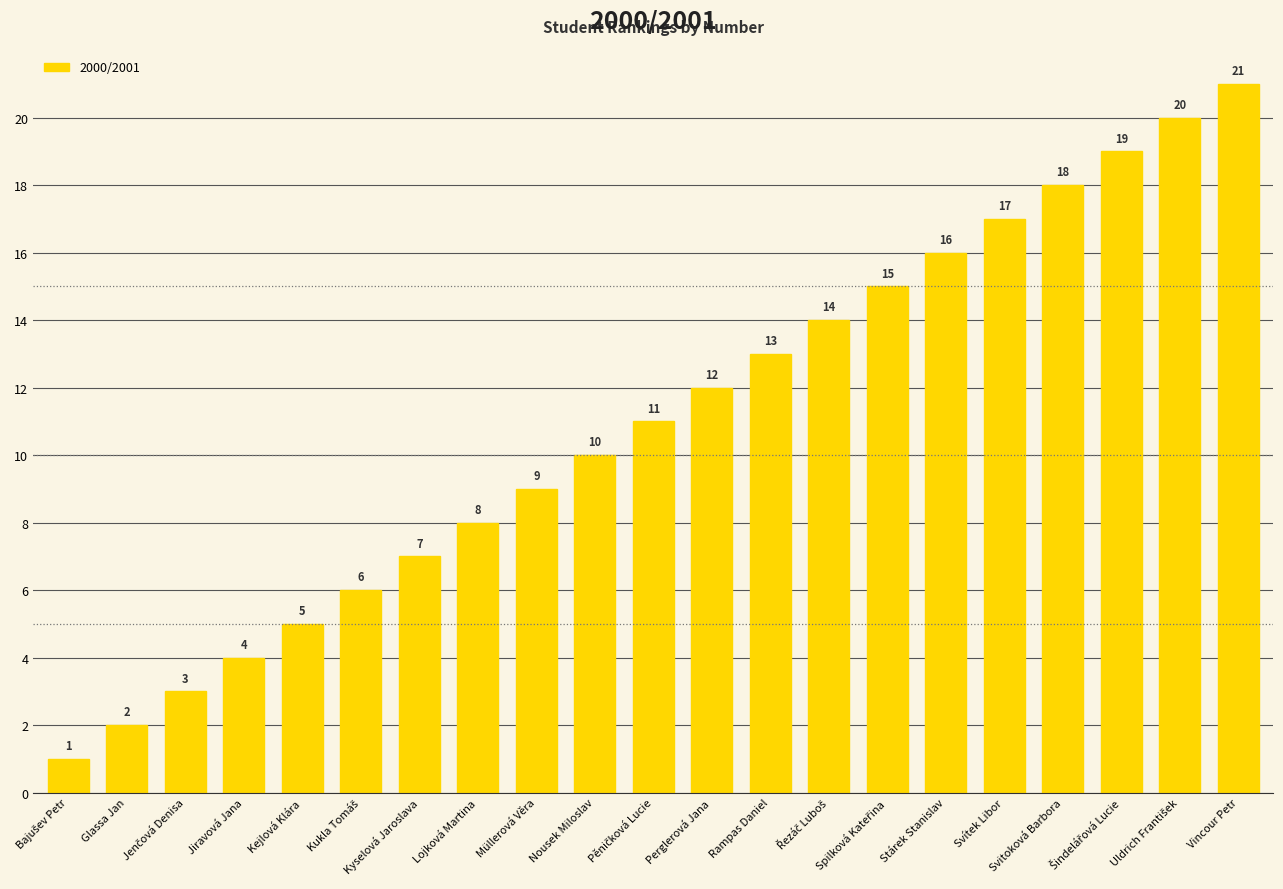

The chart shows a value of 1 at Jiravová Jana. True or false?

False